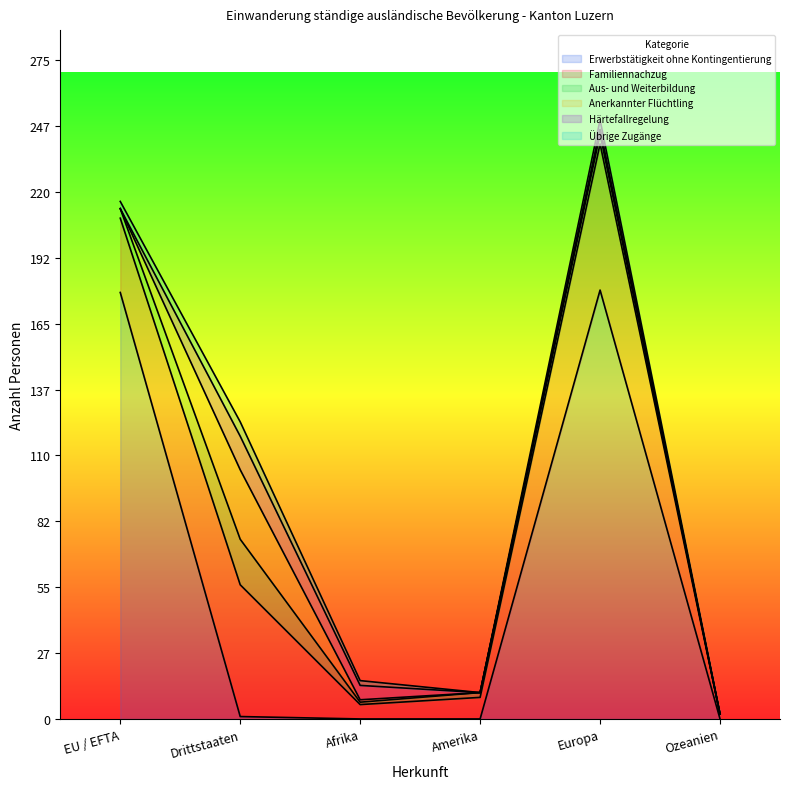

In Anerkannter Flüchtling, how many points are lower than both neighbors (excluding endpoints)?

1